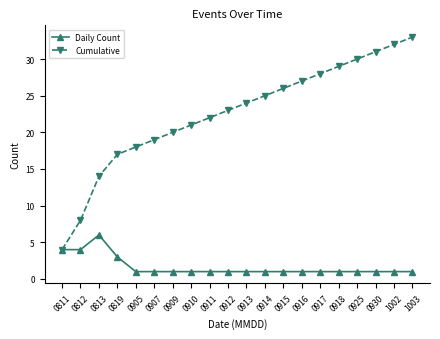

Is this an area chart (filled region under the line)?

No